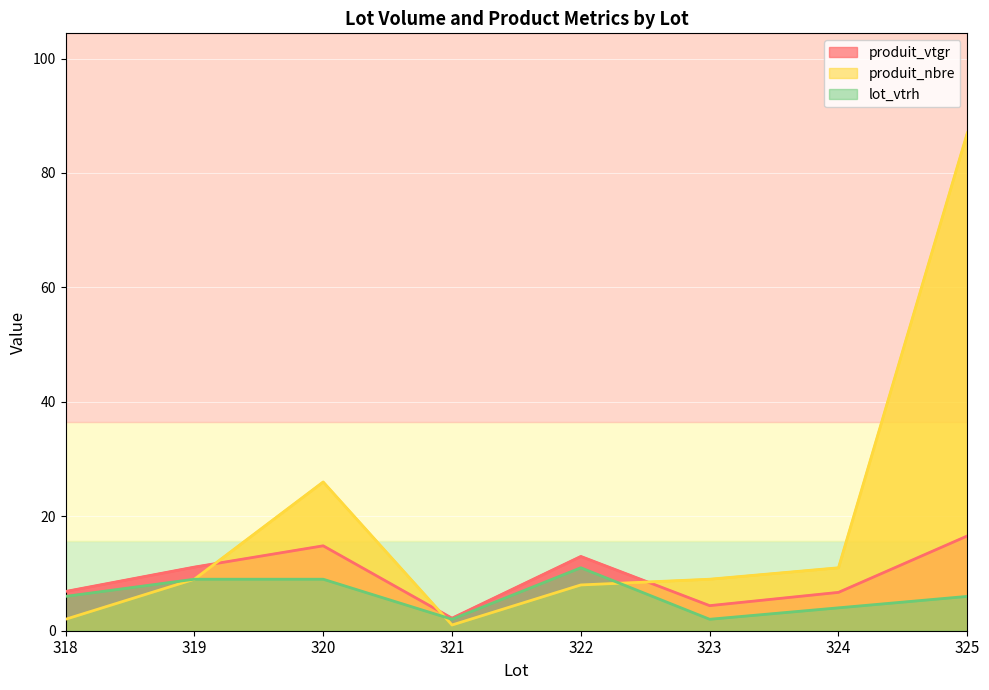

Which series changed the most between 318 and 319?

produit_nbre